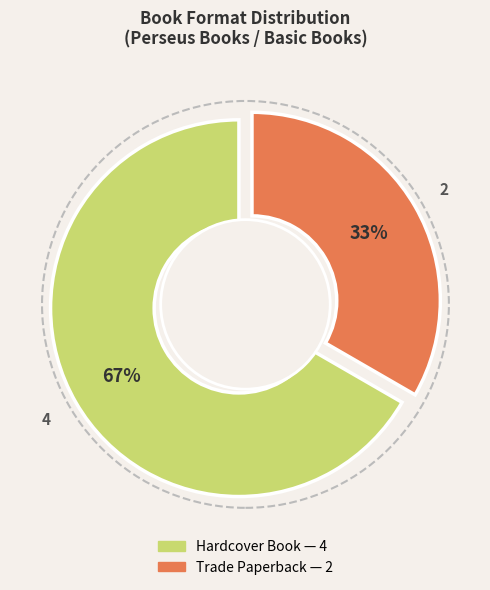

Is it true that Hardcover Book is 36% of the pie?

False